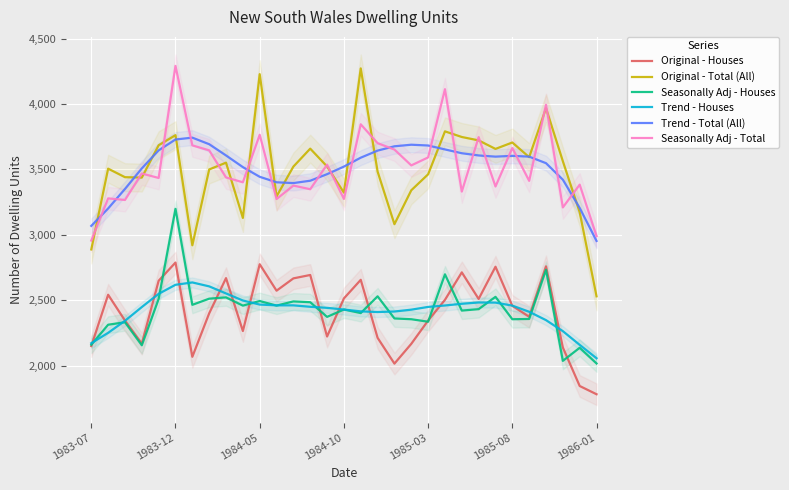

How many data points in Trend - Houses are above 2450?

15